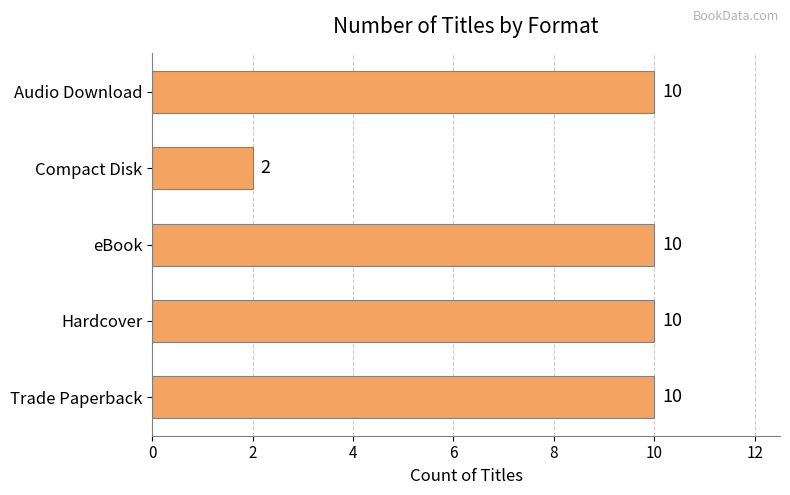

Reading bottom to top, list all the values displayed in this chart.

Trade Paperback=10	Hardcover=10	eBook=10	Compact Disk=2	Audio Download=10